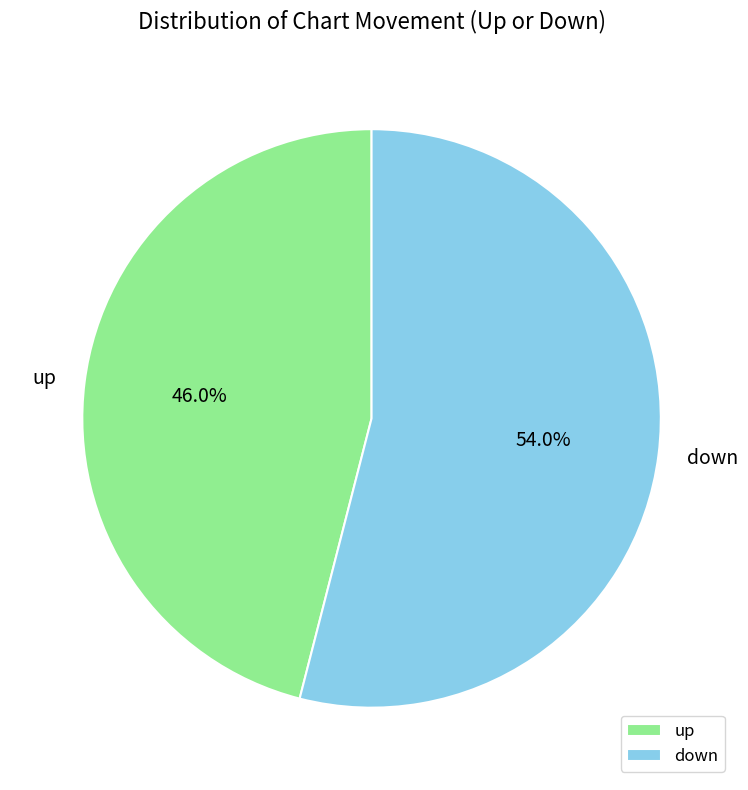

What portion of the pie excludes down?

46.0%